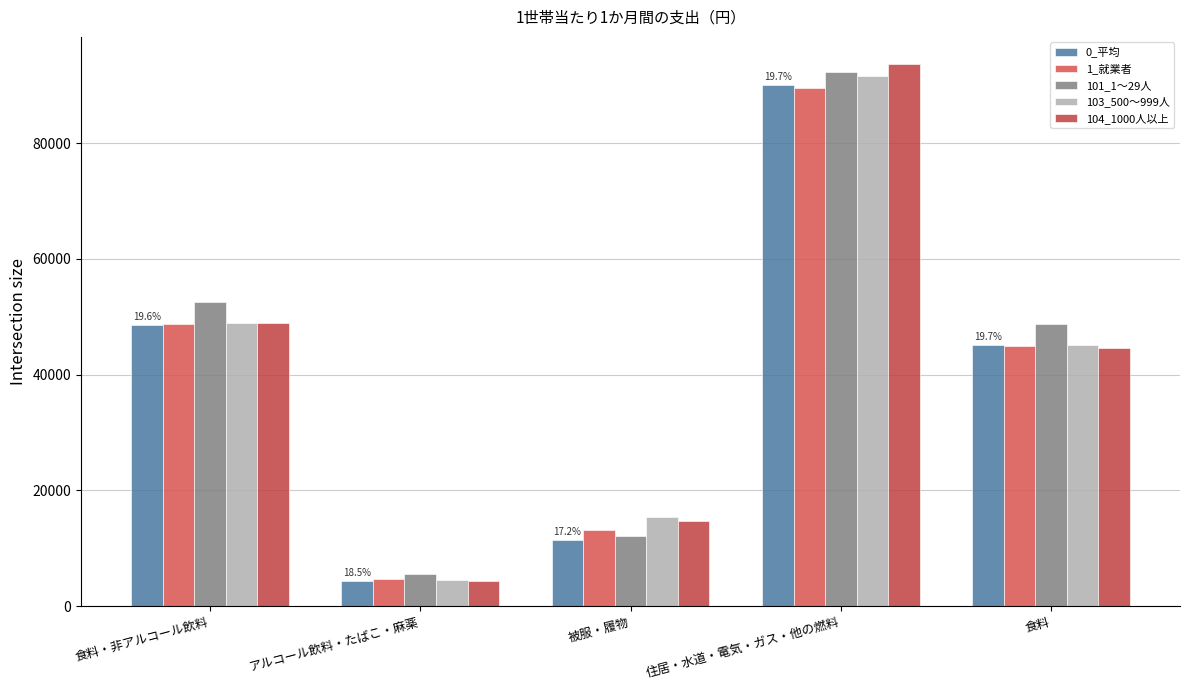

True or false: 0_平均 has a value of 4296 at アルコール飲料・たばこ・麻薬.

True